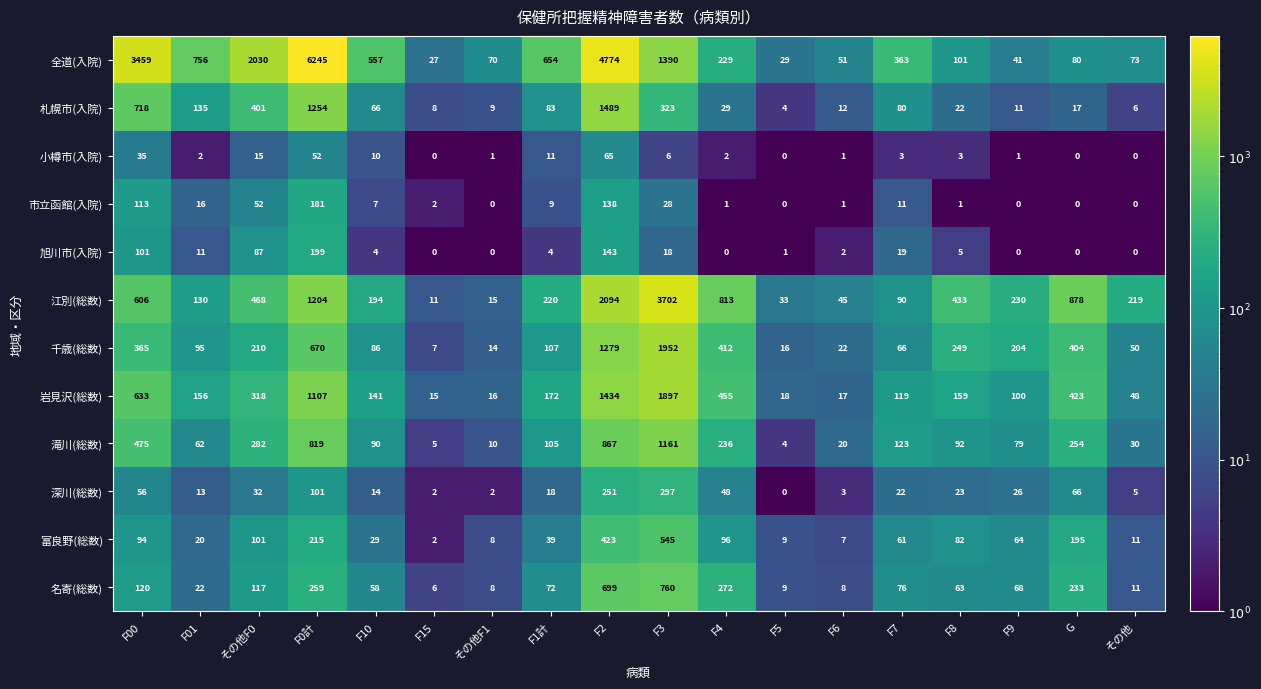

Count the number of categories in the chart.

18